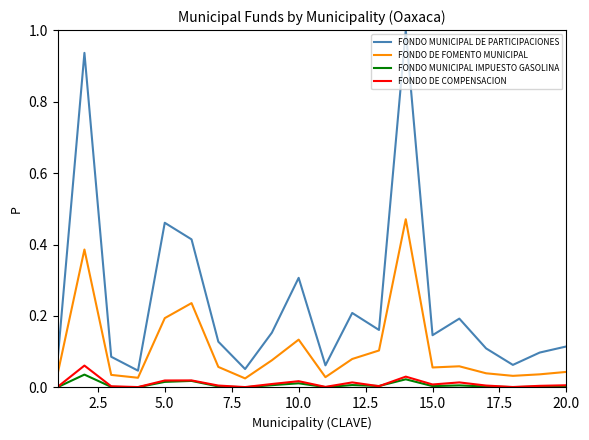

Which series has the largest total across all categories?

FONDO MUNICIPAL DE PARTICIPACIONES